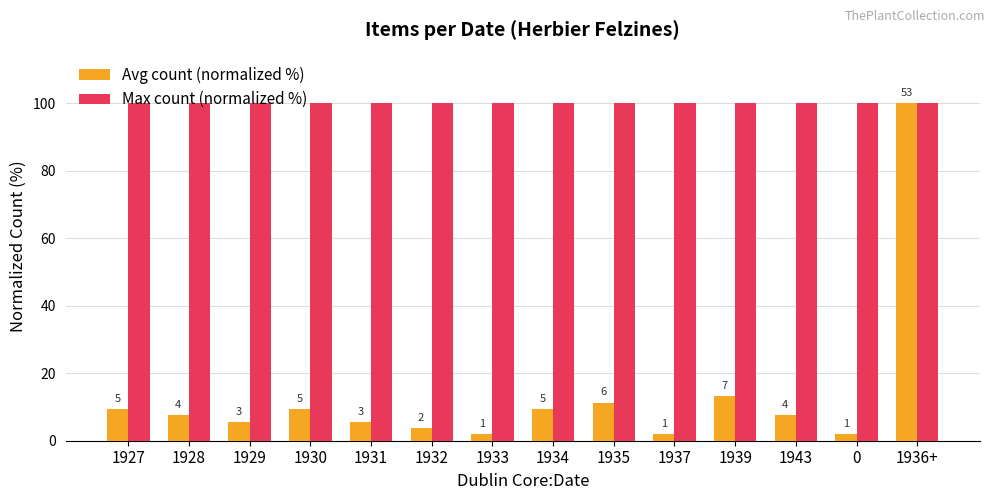

The Avg count (normalized %) series shows 5.7 at 1931. True or false?

True